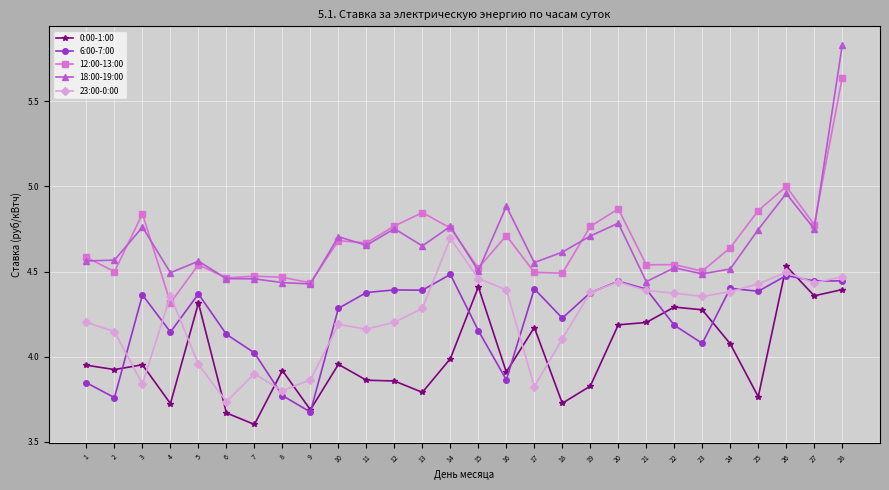

What is the difference between the highest and lowest values at 27?

0.4